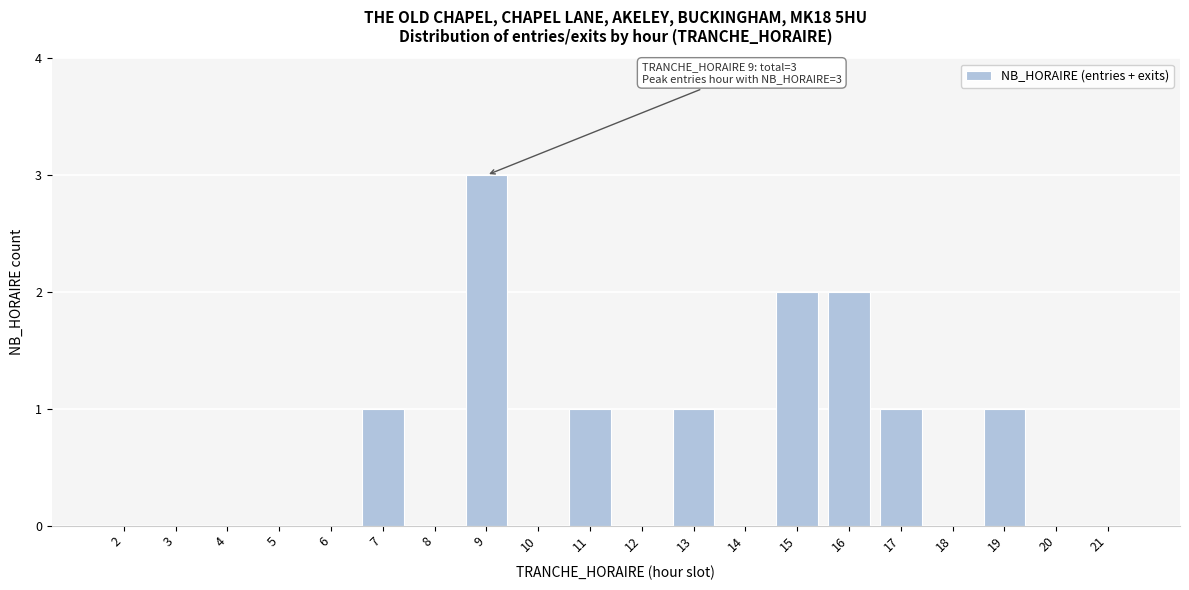

Reading right to left, transcribe all the data shown in this chart.

21=0	20=0	19=1	18=0	17=1	16=2	15=2	14=0	13=1	12=0	11=1	10=0	9=3	8=0	7=1	6=0	5=0	4=0	3=0	2=0